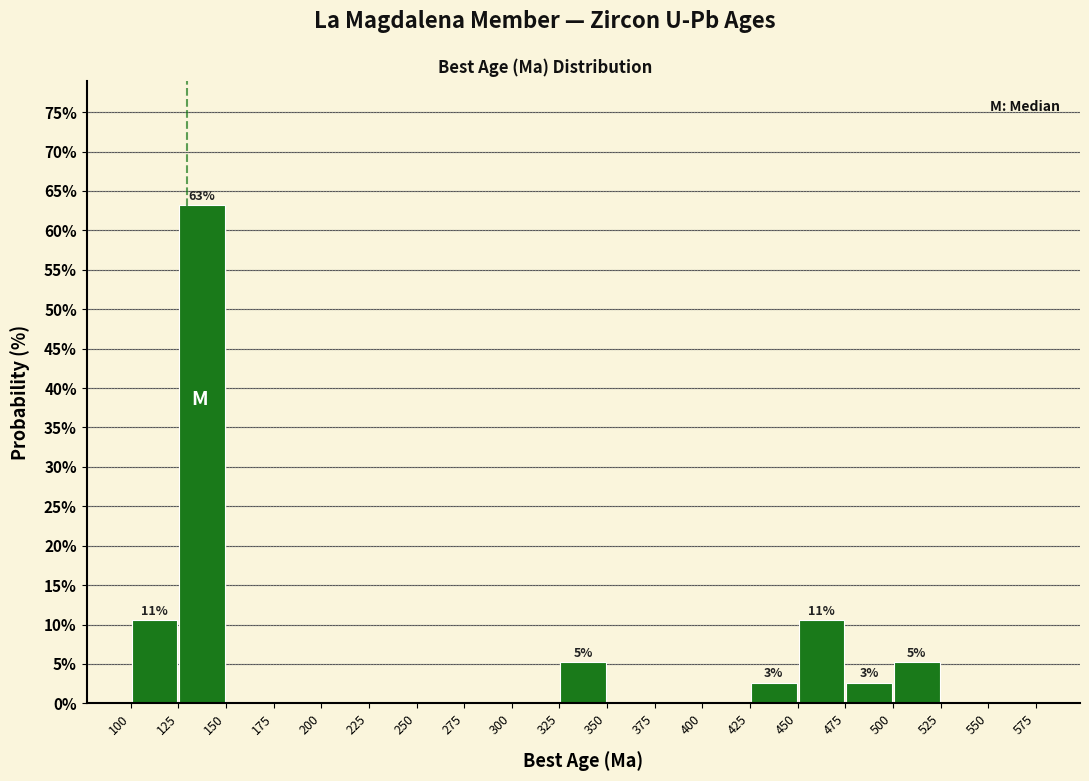

Which range on the x-axis has the tallest bar?

125 to 150